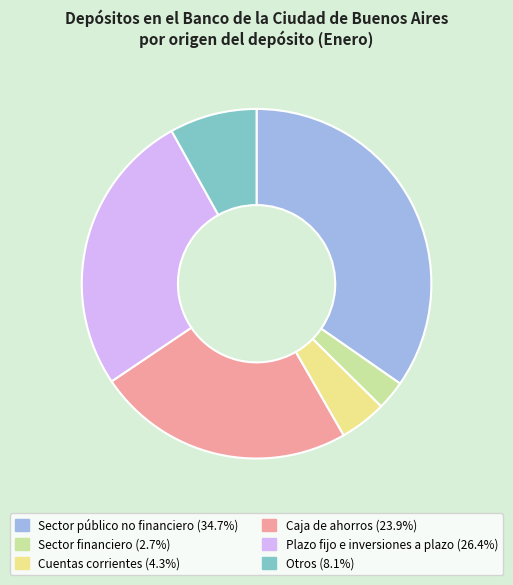

Approximately how many times larger is the value at Sector público no financiero compared to Plazo fijo e inversiones a plazo?

1.3